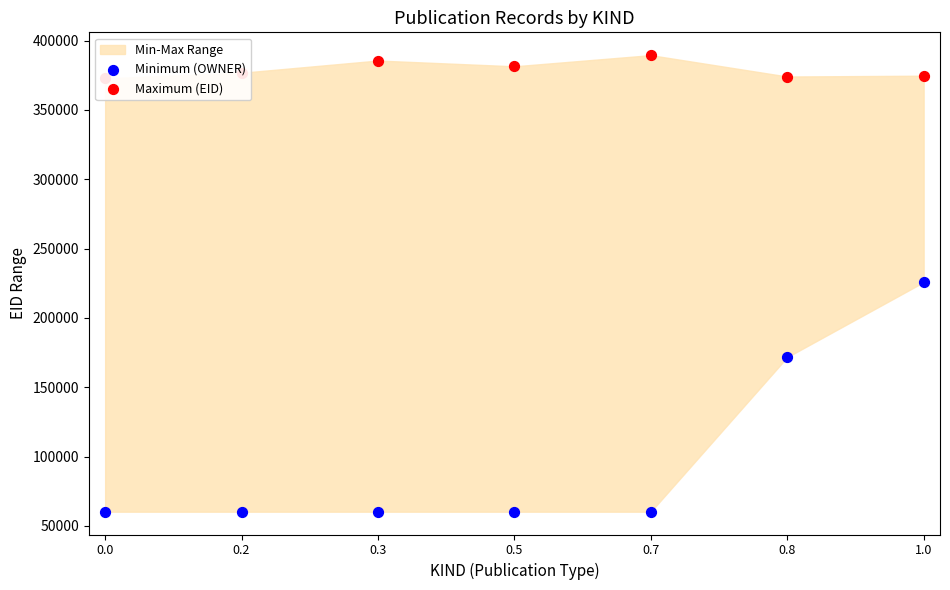

Which series contains the highest Y value?

Maximum (EID)